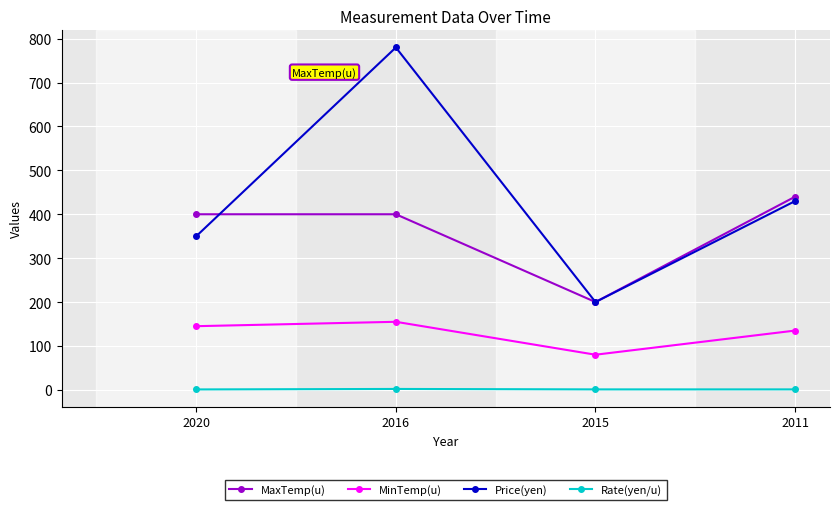

True or false: MaxTemp(u) has more than 1 interior local peaks.

False